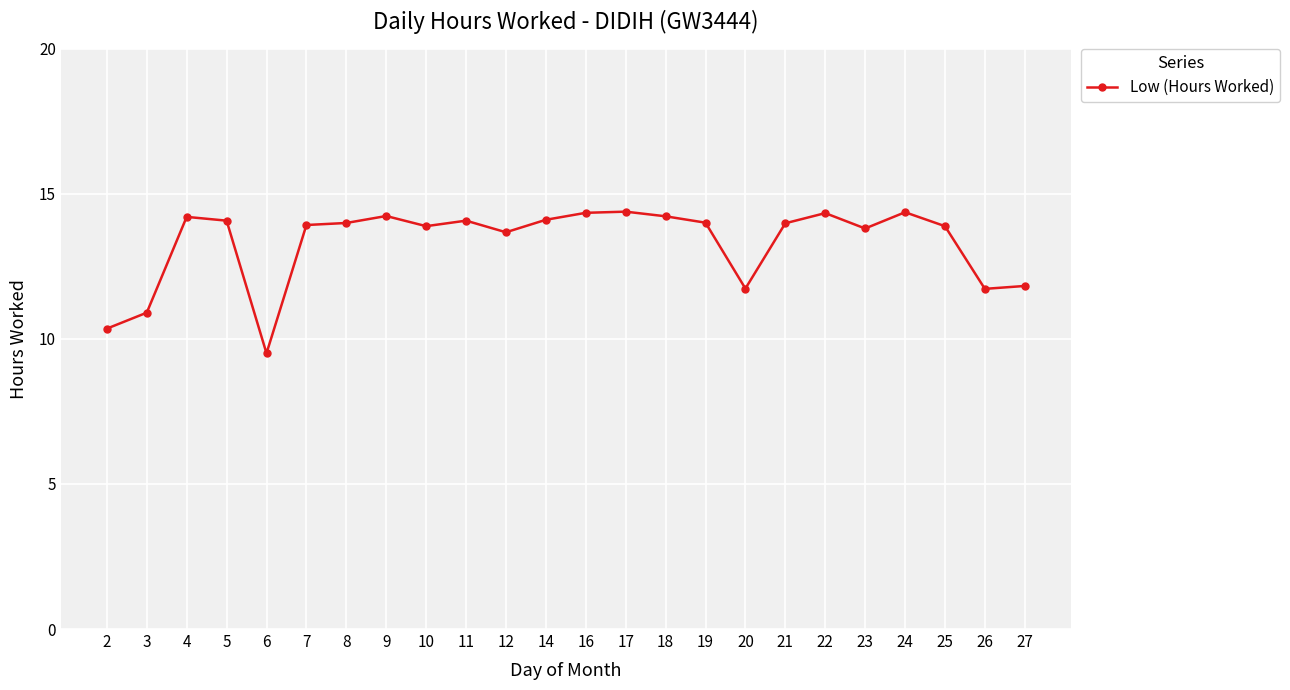

What is the sum of the values at 21 and 9?

28.2